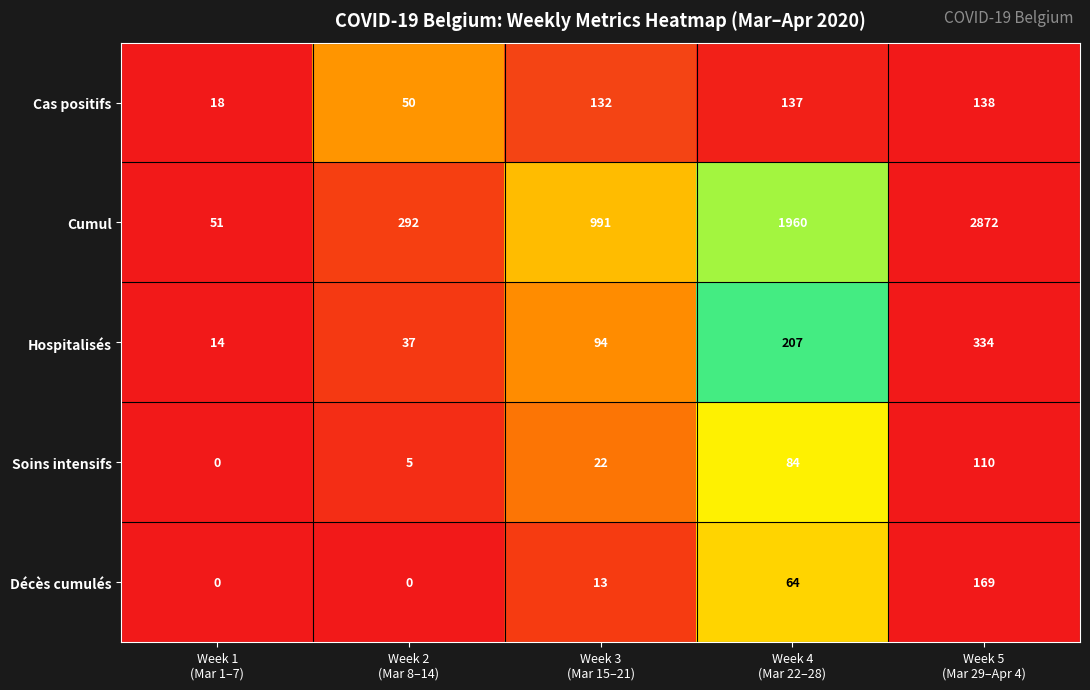

At how many categories does at least one series exceed 0?

5